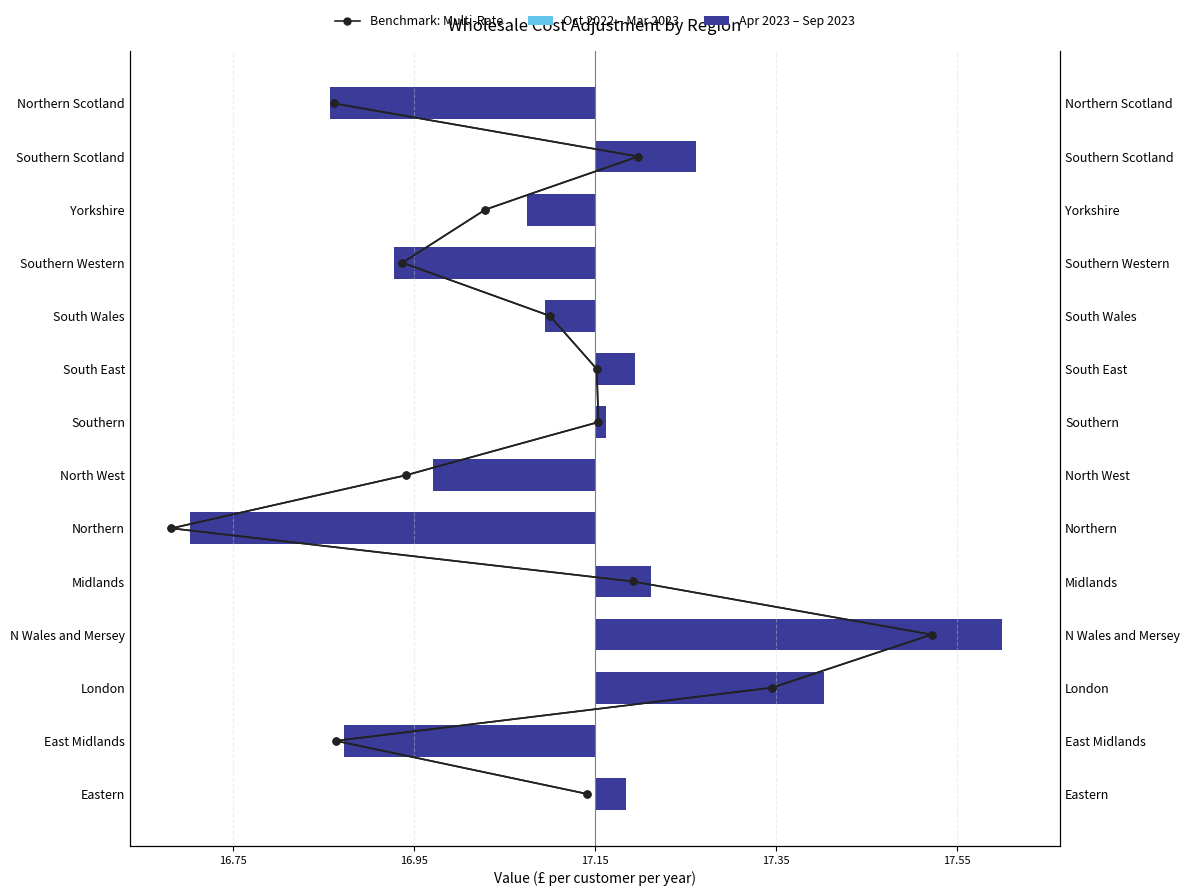

What is the minimum value for Oct 2022 – Mar 2023?

-4.5